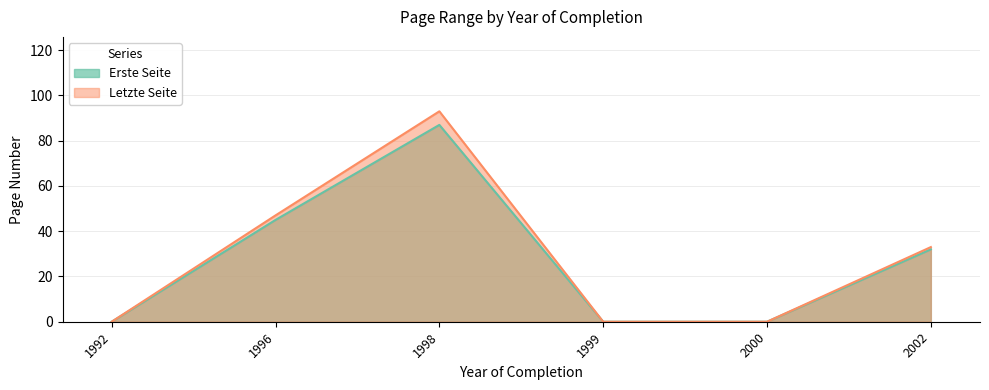

Which series has the largest range (max minus min)?

Letzte Seite